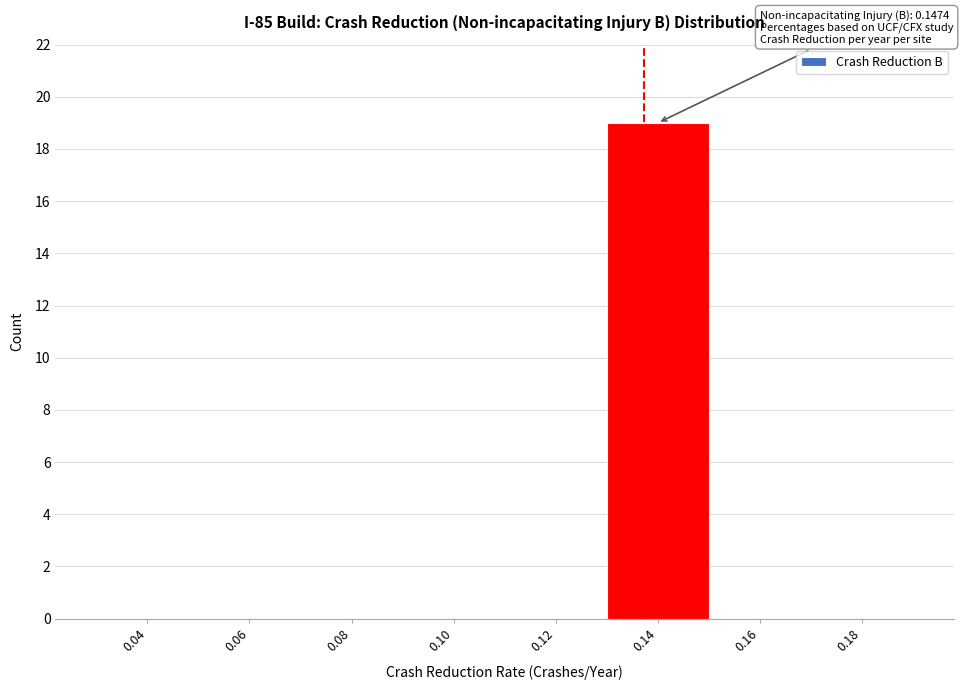

Reading left to right, transcribe all the data shown in this chart.

0.04=0	0.06=0	0.08=0	0.10=0	0.12=0	0.14=19	0.16=0	0.18=0